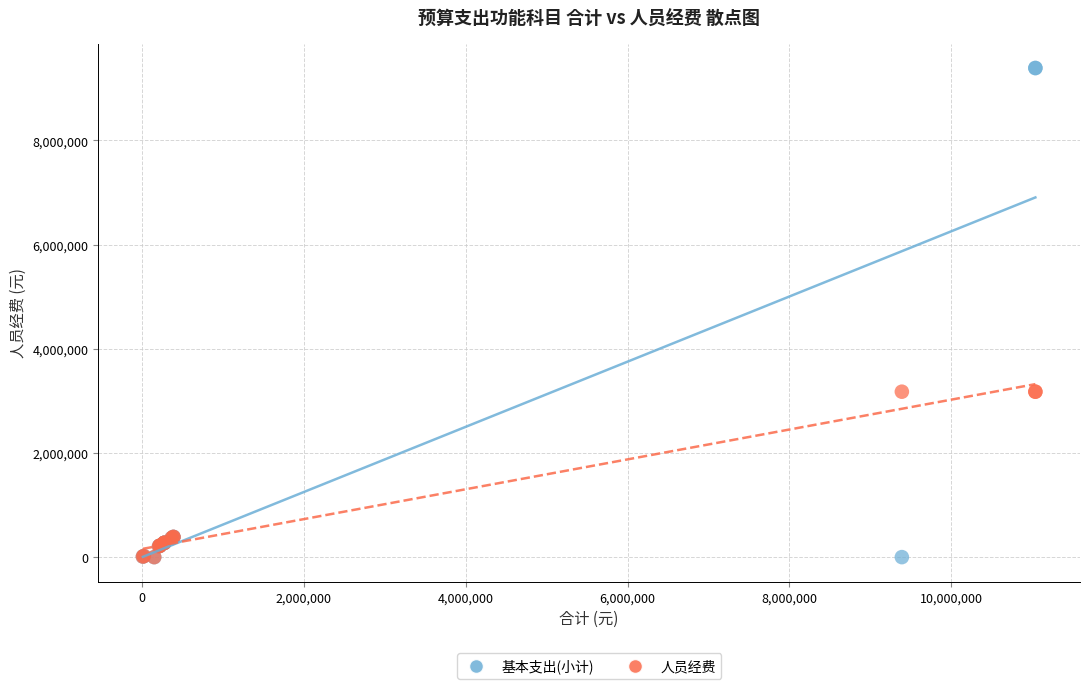

What are all the series names shown in the legend?

基本支出(小计), 人员经费